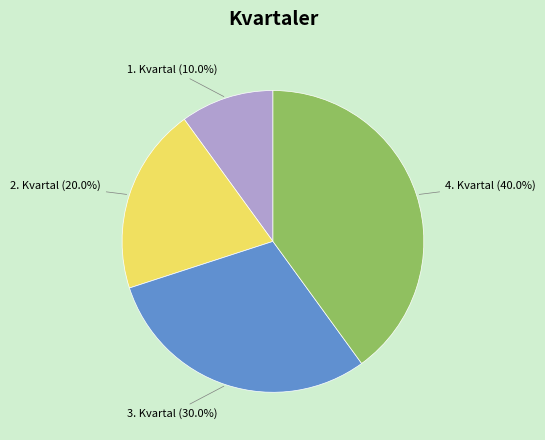

Does any single category account for the majority?

No